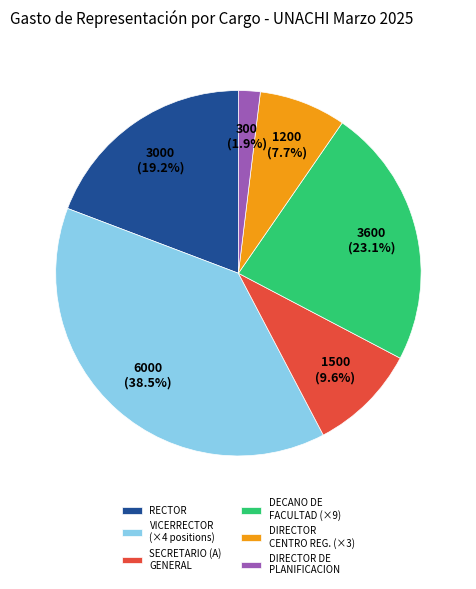

Is there a majority slice in this chart?

No